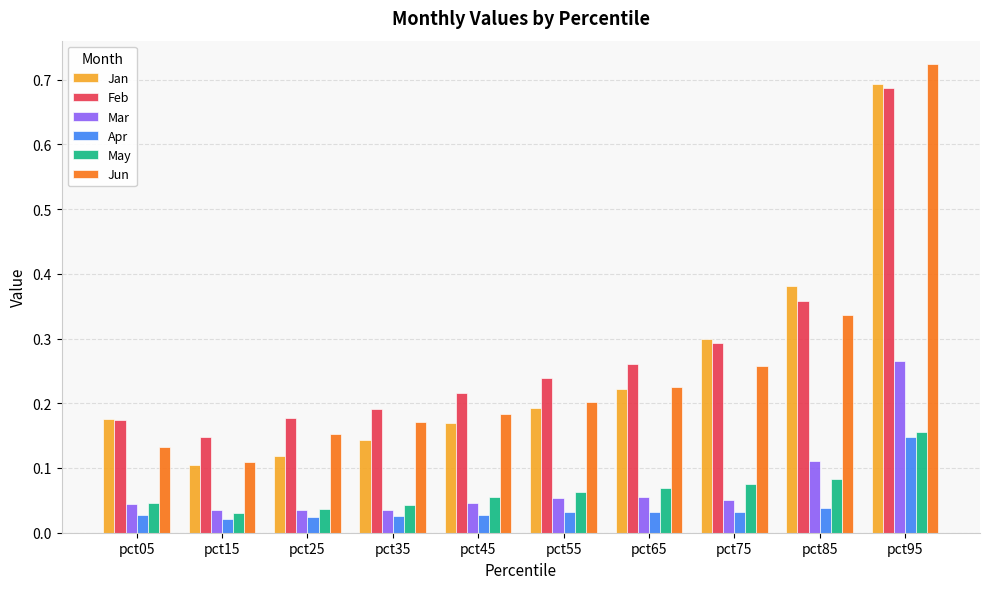

Count the number of categories in the chart.

10